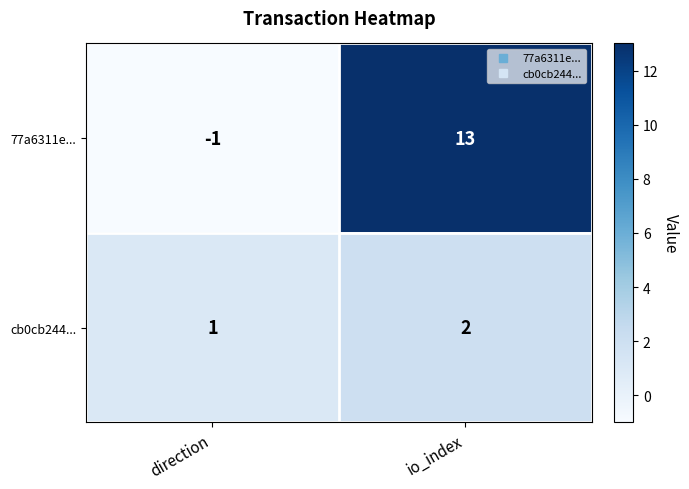

How many series are shown in this chart?

2